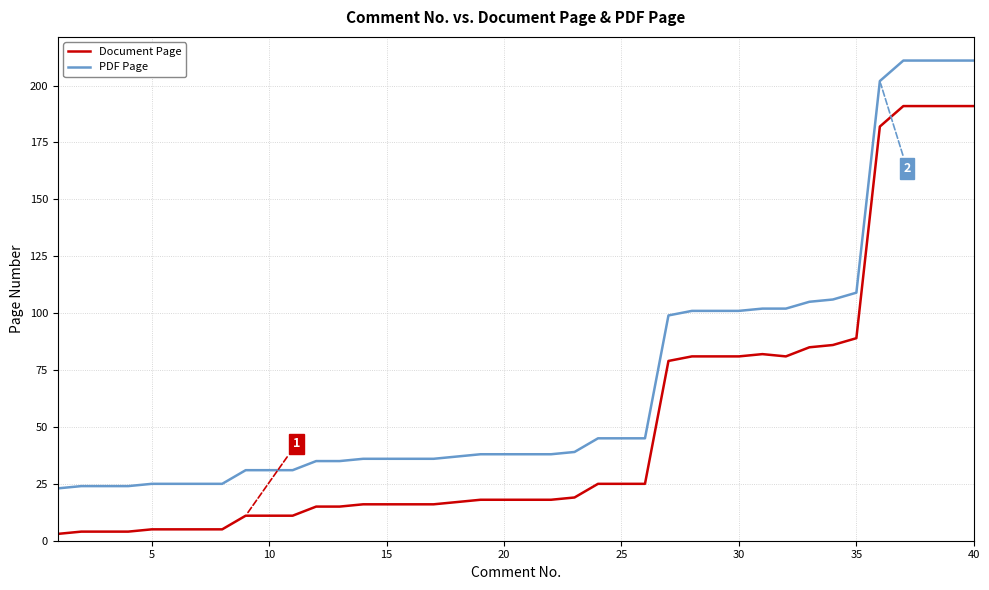

Does the chart have visible grid lines?

Yes